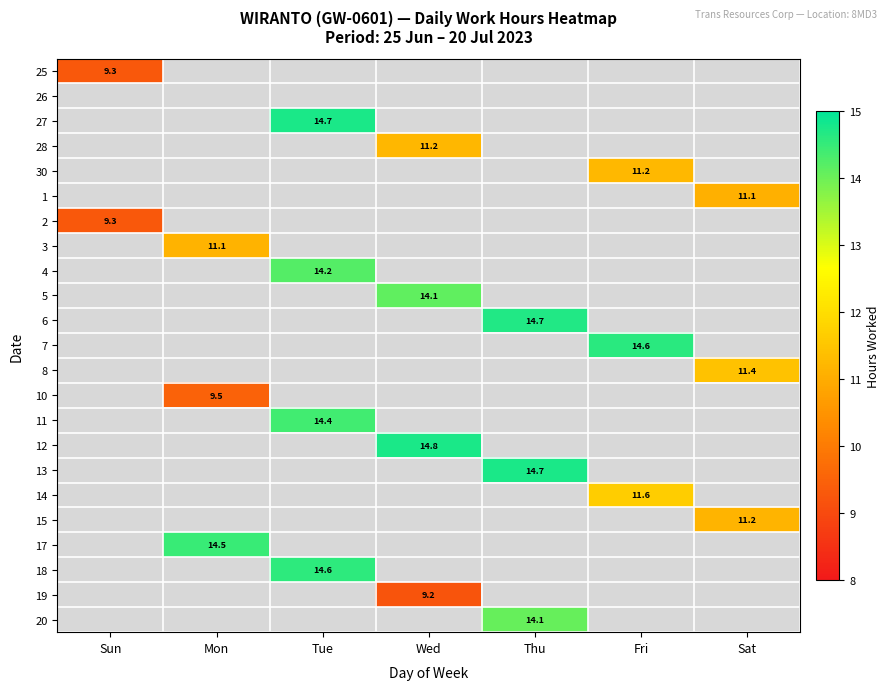

The 15 series shows 11.2 at Sat. True or false?

True